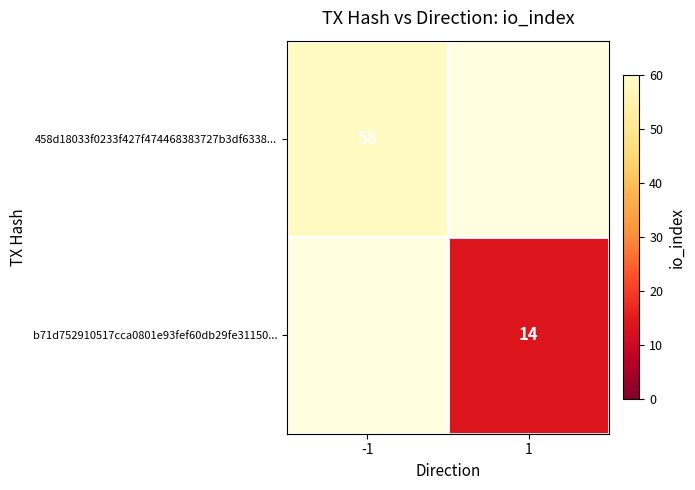

The b71d752910517cca0801e93fef60db29fe31150... series shows 24.5 at 1. True or false?

False